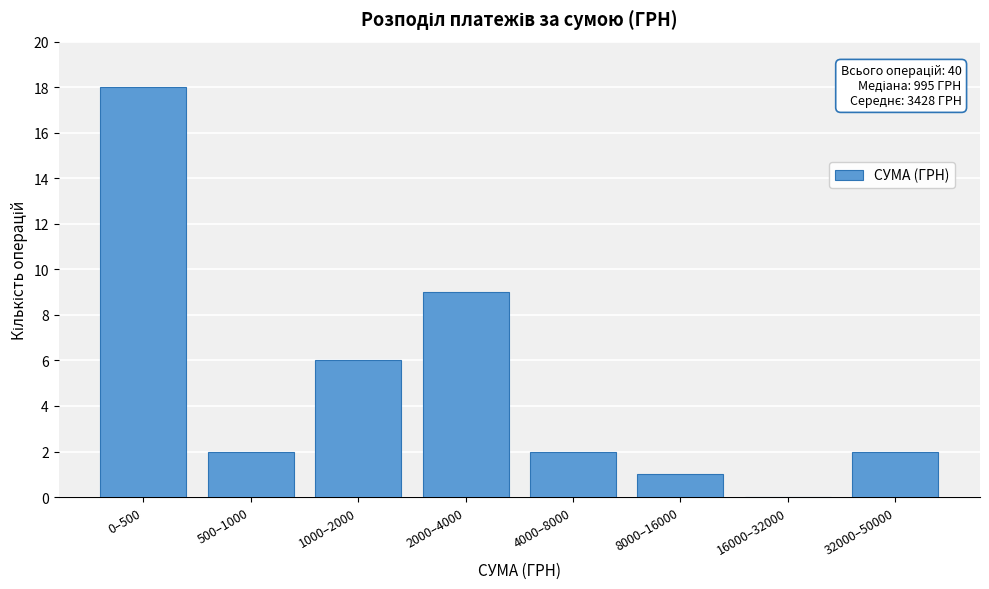

Reading left to right, what are all the values shown in this chart?

0–500=18	500–1000=2	1000–2000=6	2000–4000=9	4000–8000=2	8000–16000=1	16000–32000=0	32000–50000=2